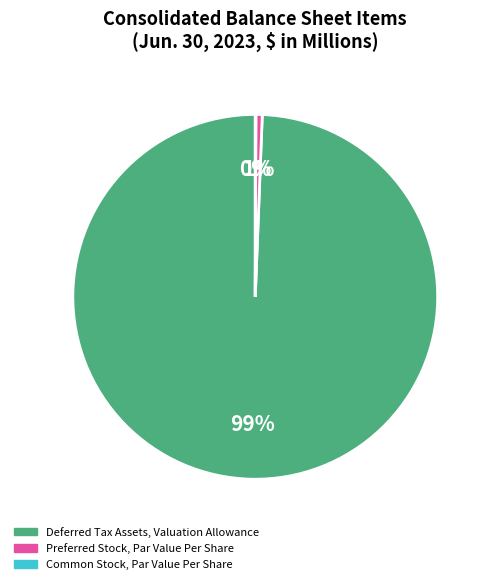

Is there a majority slice in this chart?

Yes